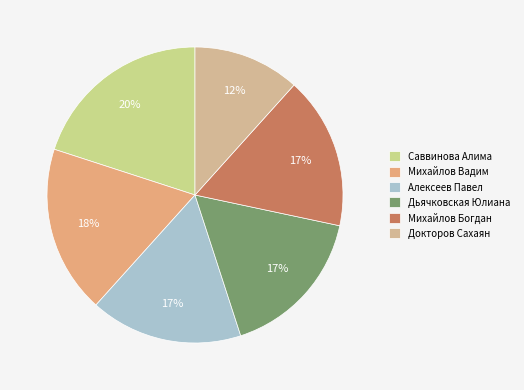

What is the ratio of the value at Саввинова Алима to the value at Михайлов Богдан?

1.2